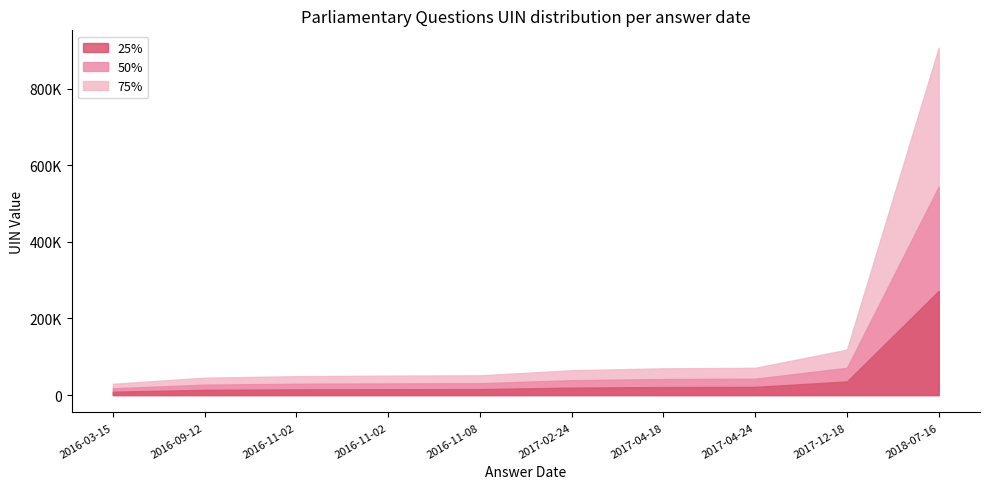

What are all the series names shown in the legend?

25%, 50%, 75%